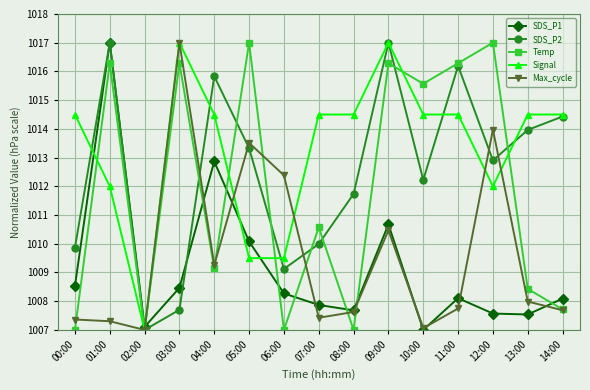

What is the value of the Temp point at the 14th from the left?

1008.4